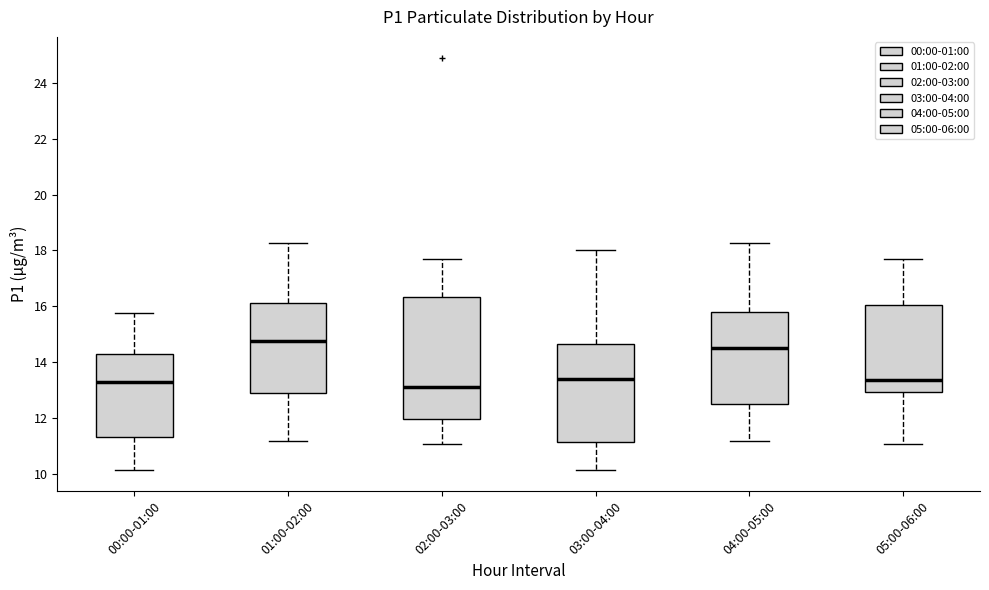

Where does the median line of the box for 02:00-03:00 sit on the y-axis? The values are not printed on the chart, so give them approximately, as read against the axis.

13.2